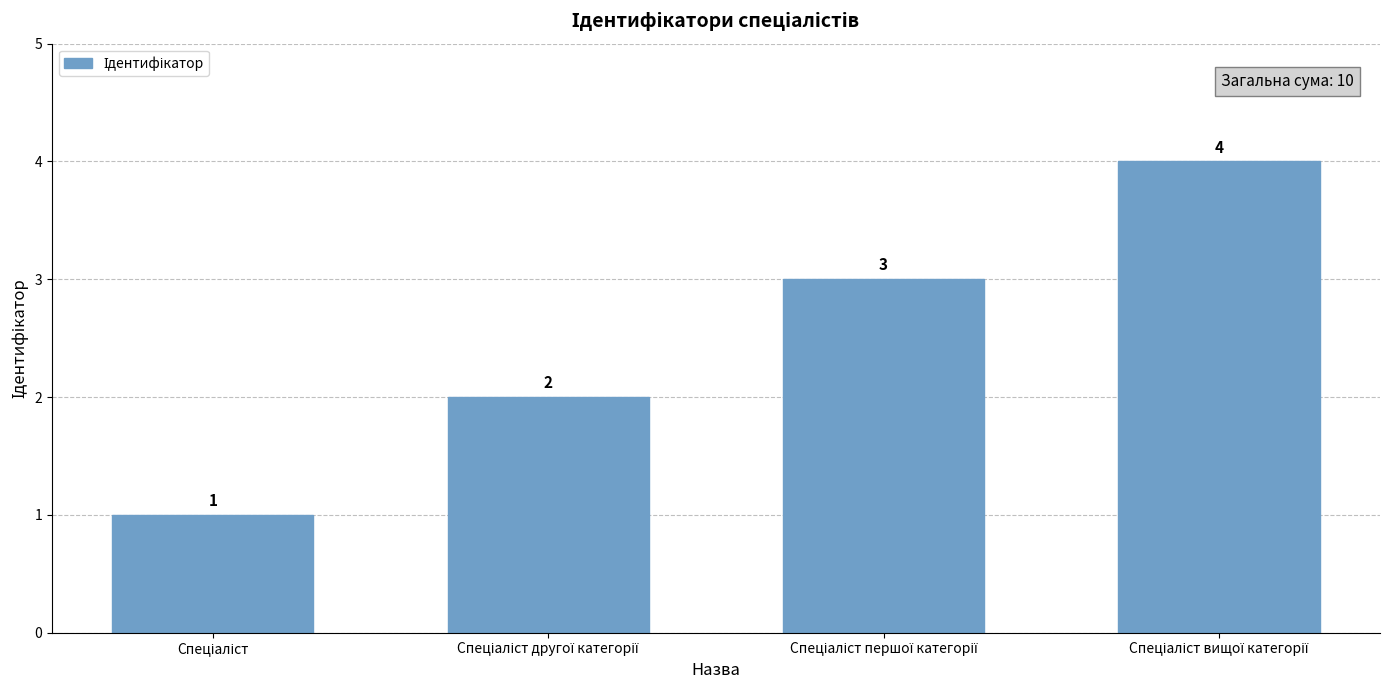

What is the difference between the maximum and minimum values?

3